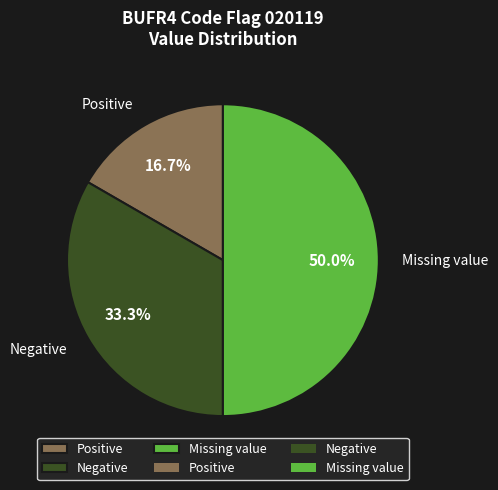

To the nearest percent, what is the difference between the largest and smallest slice percentages?

33%